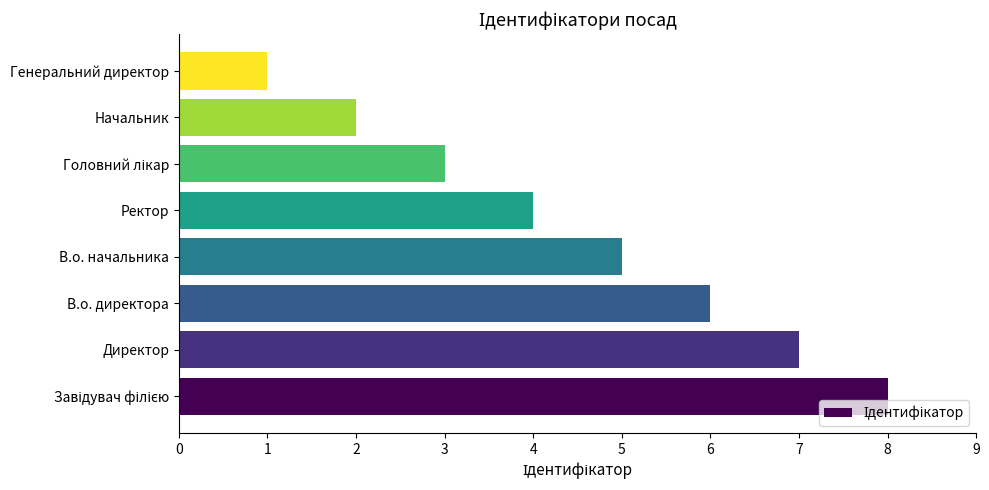

The value at Начальник is 2. True or false?

True